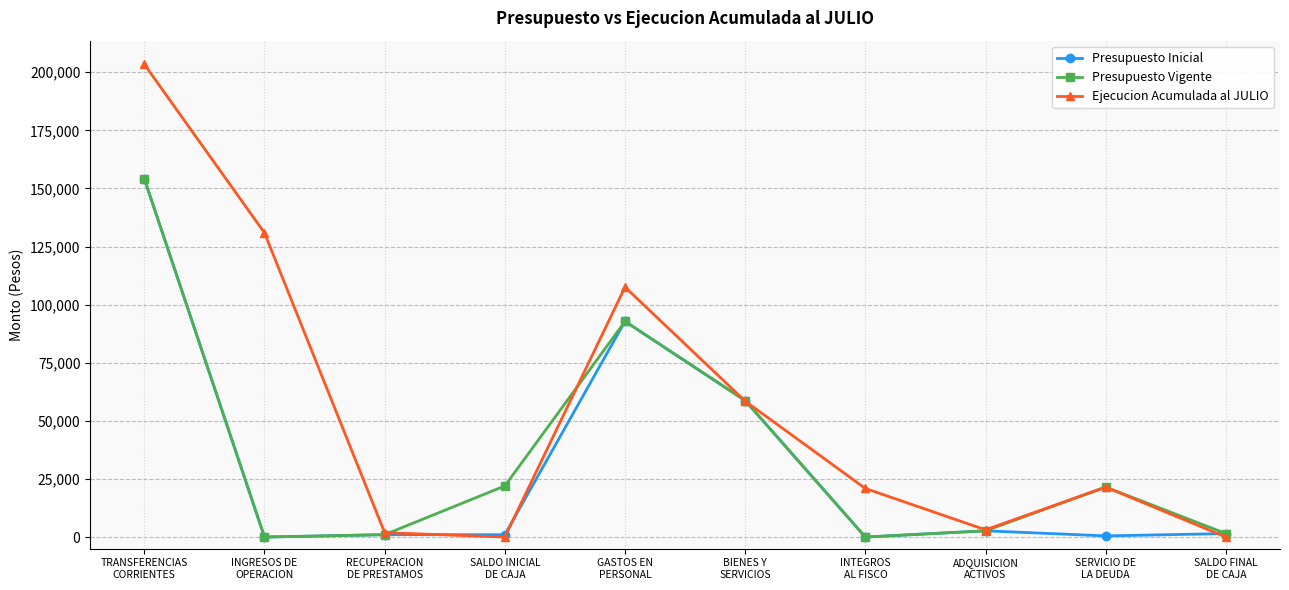

How many interior local peaks does the Presupuesto Vigente series have?

2